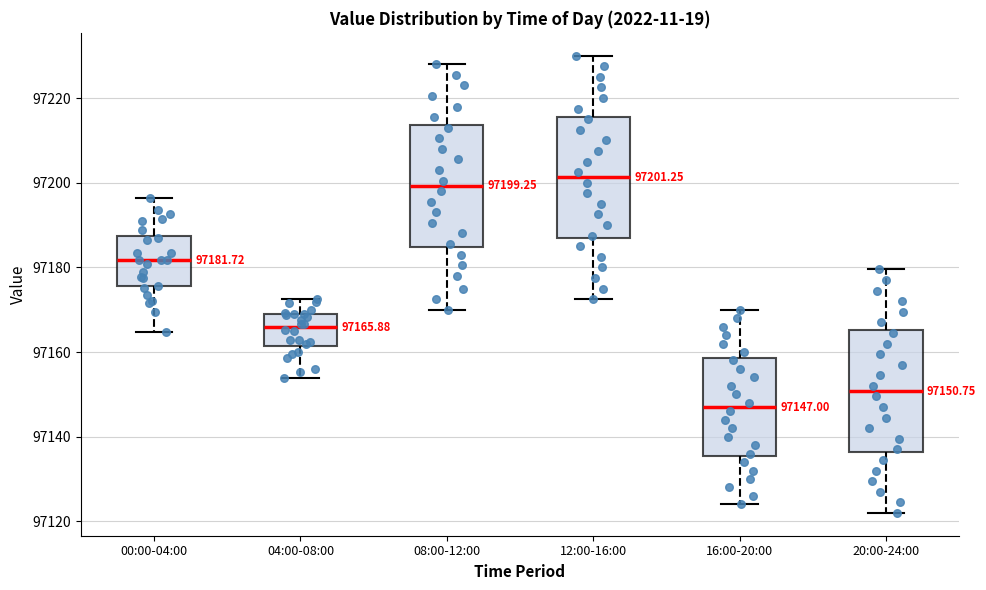

Which box's median line is the highest?

12:00-16:00